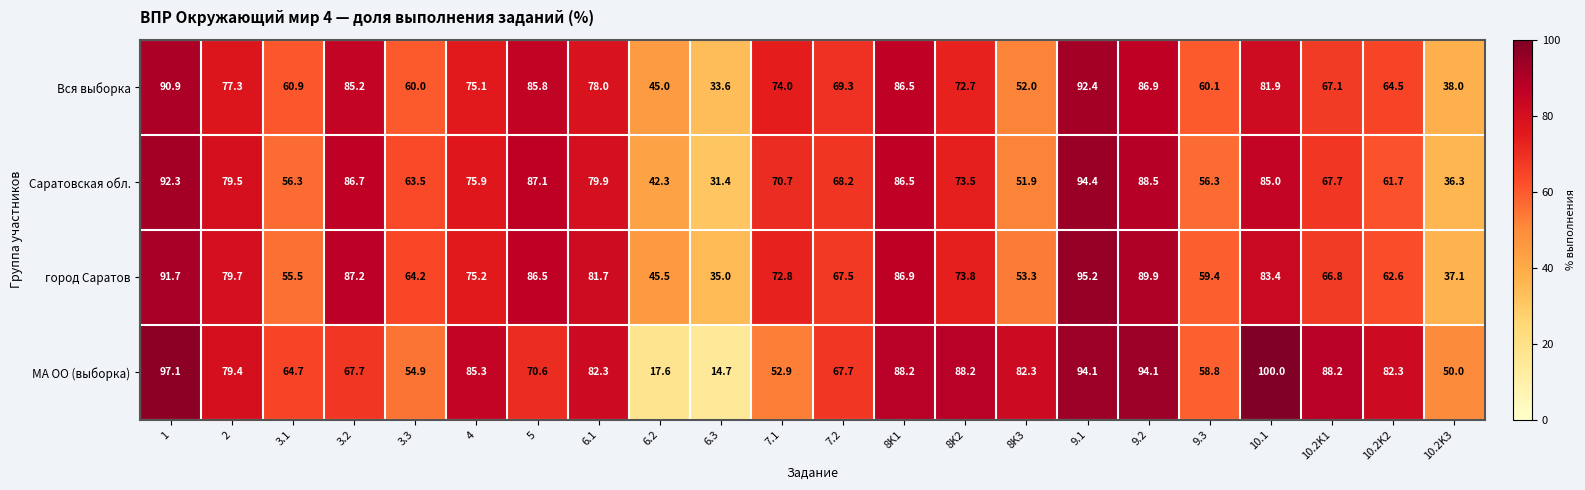

What is the average value of the Вся выборка series?

69.9